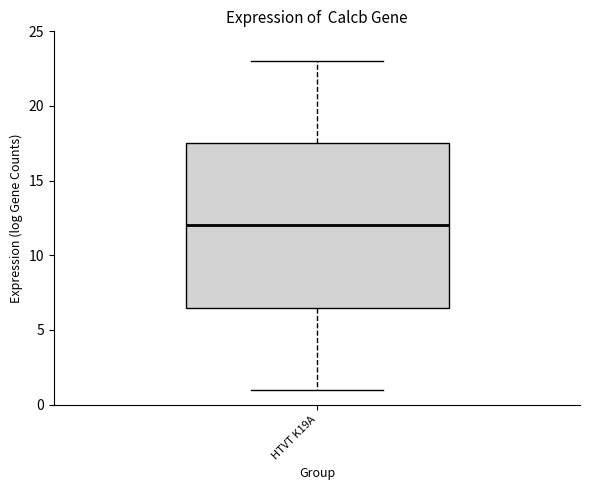

Transcribe this box plot: give where the median line is, the range the box spans, and where the two whiskers end, as read against the y-axis. The values are not printed on the chart, so give them approximately, as read against the axis.

median 12.0, box 6.5 to 17.5, whiskers 1.0 to 23.0